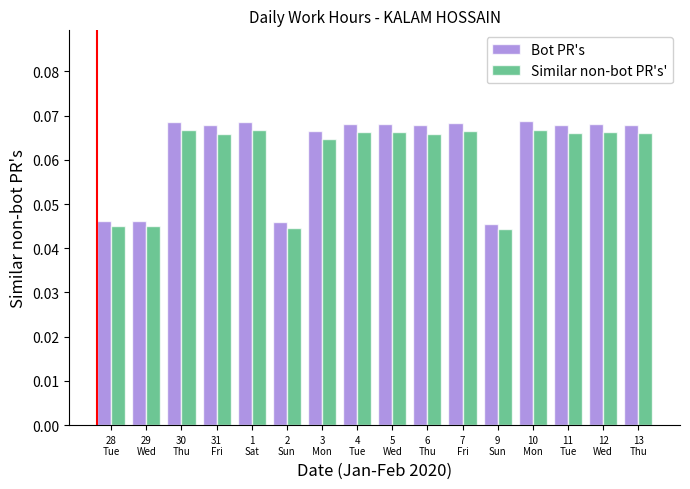

Which series has the widest spread of values?

Bot PR's